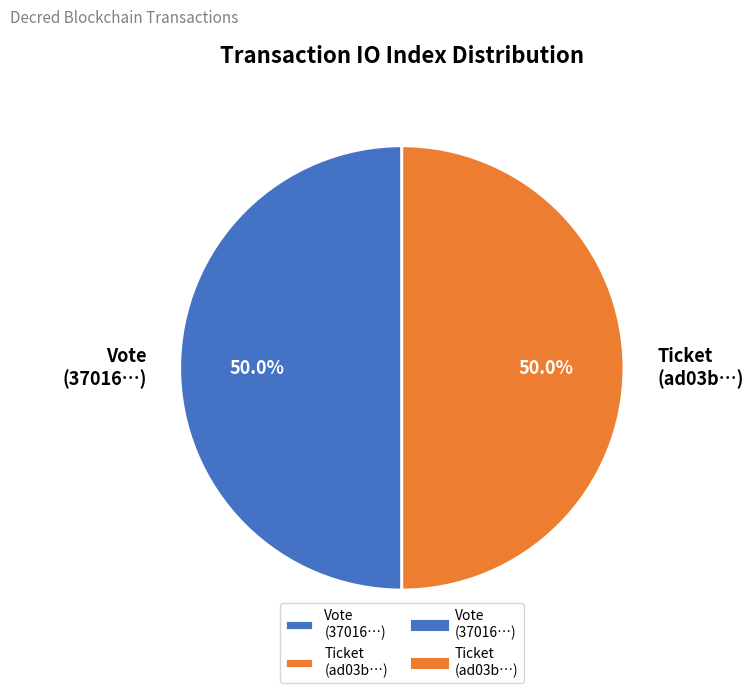

What percentage is NOT represented by Vote (37016…)?

50.0%